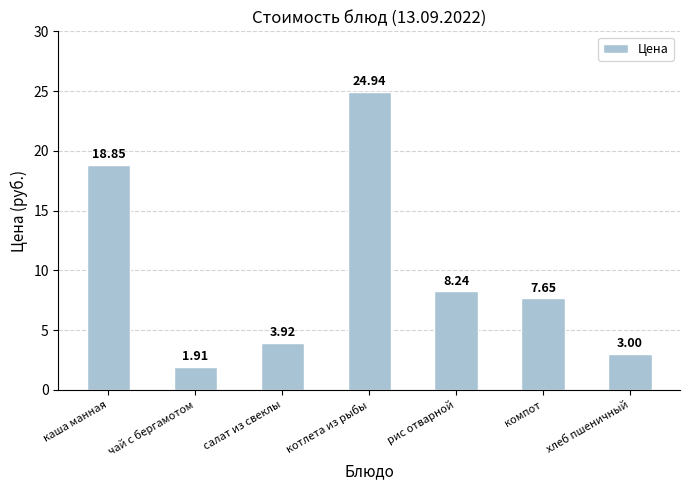

Which category has the highest value across all series?

котлета из рыбы